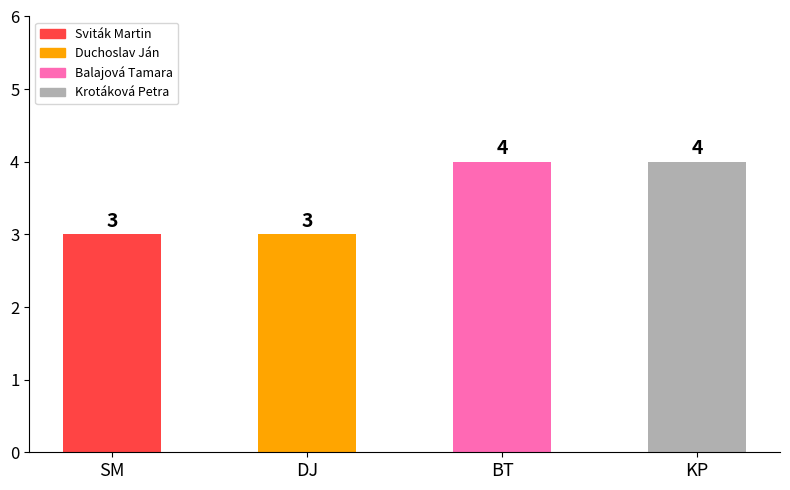

What is the minimum value shown in the chart?

3